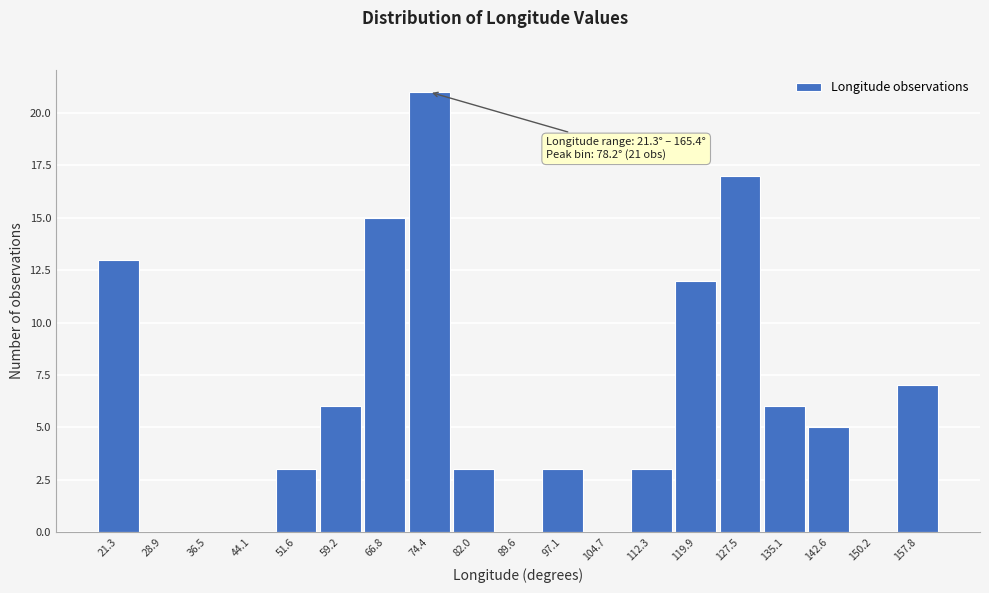

Reading left to right, transcribe all the data shown in this chart.

21.3=13	28.9=0	36.5=0	44.1=0	51.6=3	59.2=6	66.8=15	74.4=21	82.0=3	89.6=0	97.1=3	104.7=0	112.3=3	119.9=12	127.5=17	135.1=6	142.6=5	150.2=0	157.8=7